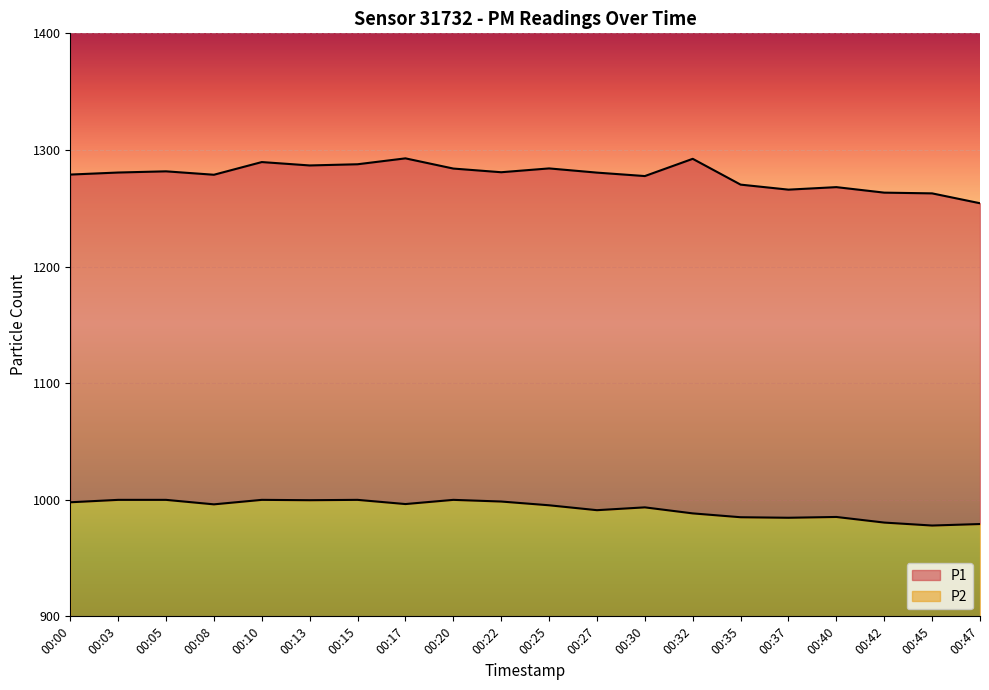

The P2 series shows 21.1 at 00:35. True or false?

False